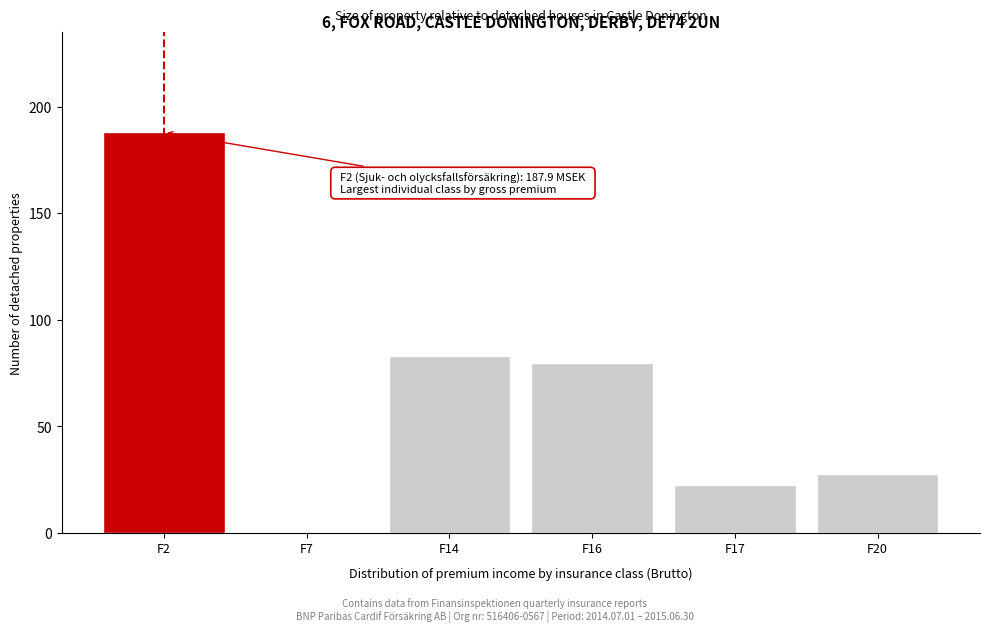

What is the sum of the values at F17 and F2?

210.3